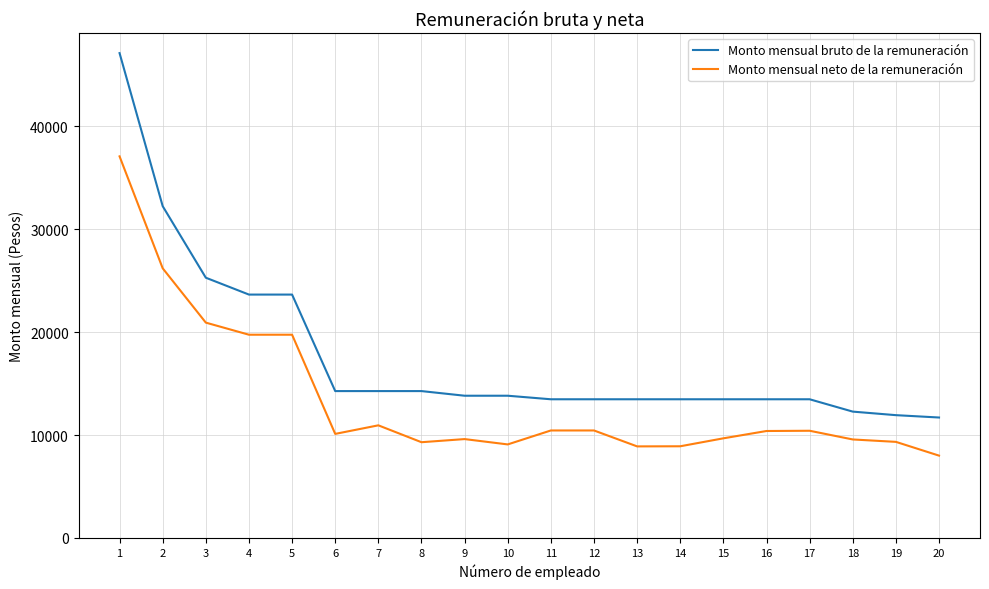

The Monto mensual neto de la remuneración series shows 10416.2 at 17. True or false?

True